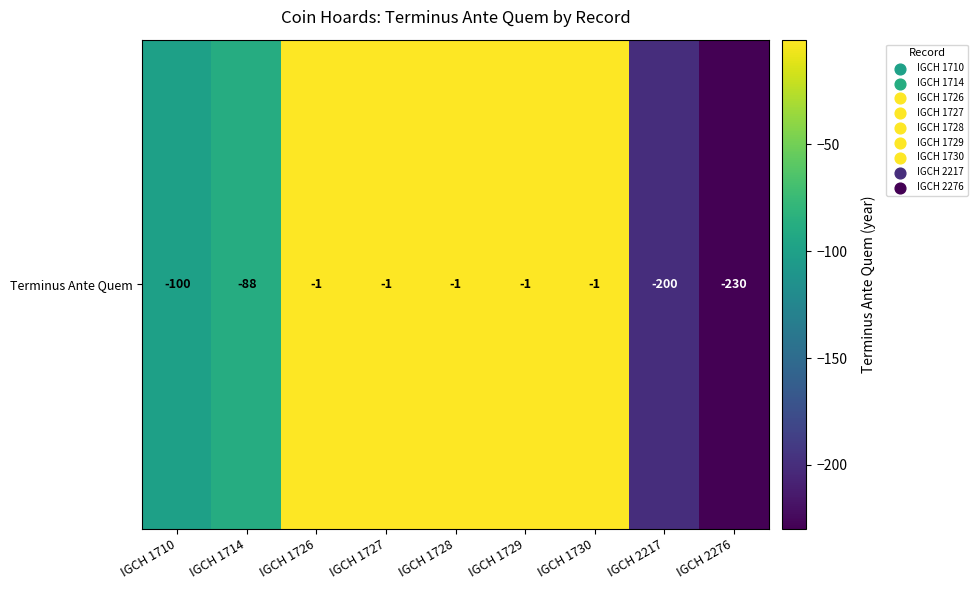

Reading left to right, transcribe all the data shown in this chart.

-100	-88	-1	-1	-1	-1	-1	-200	-230